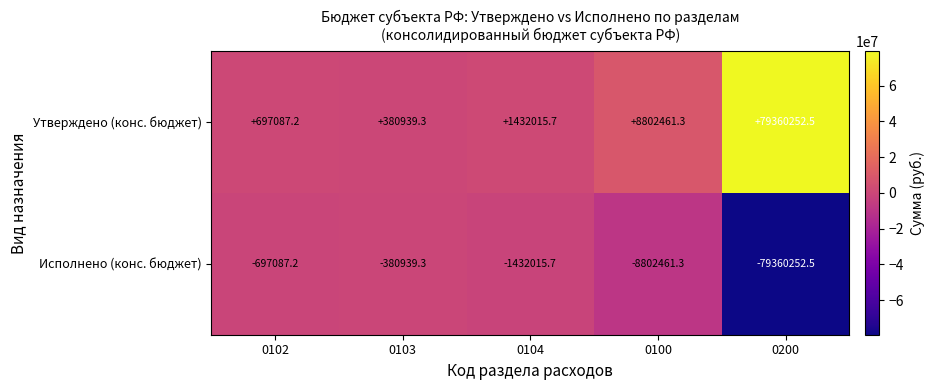

How many distinct data groups are displayed?

2